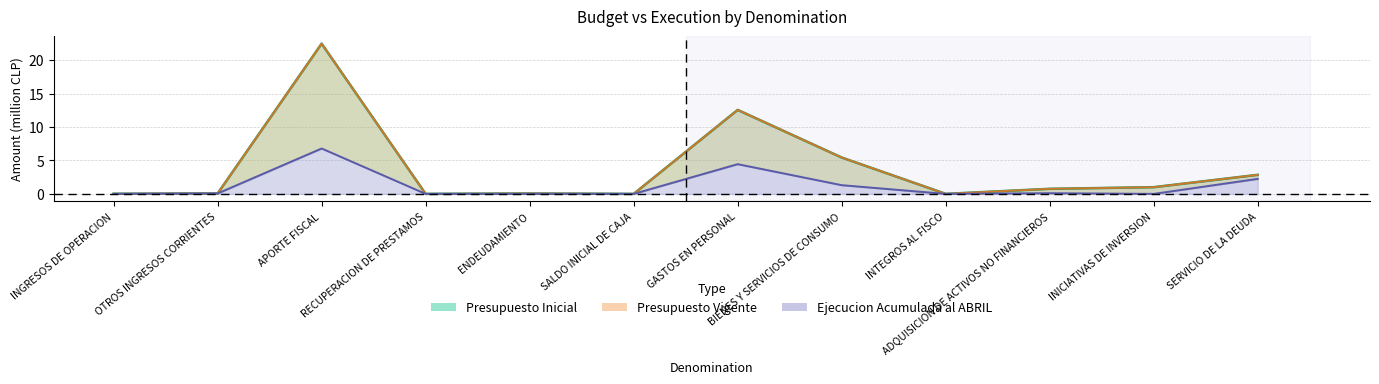

What position from the right is GASTOS EN PERSONAL?

6